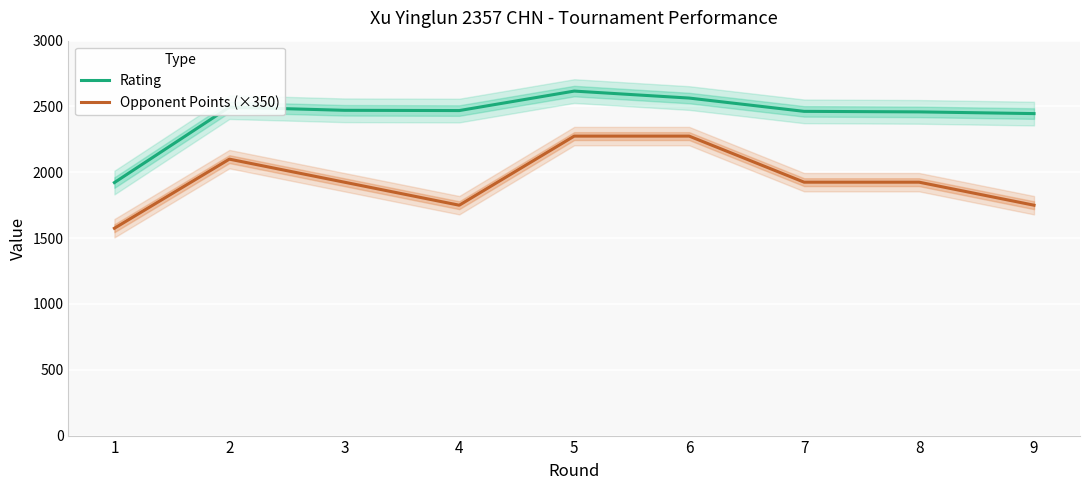

At which category does Opponent Points (×350) reach its first local valley?

4